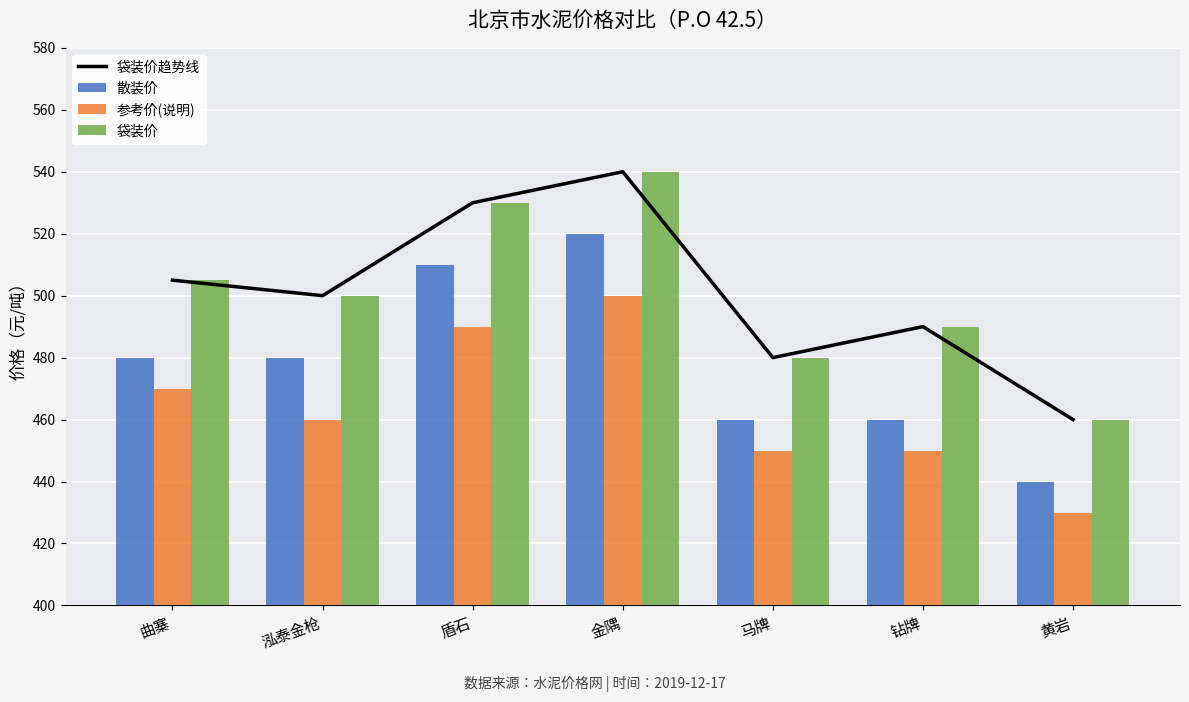

The 袋装价趋势线 series shows 738 at 钻牌. True or false?

False